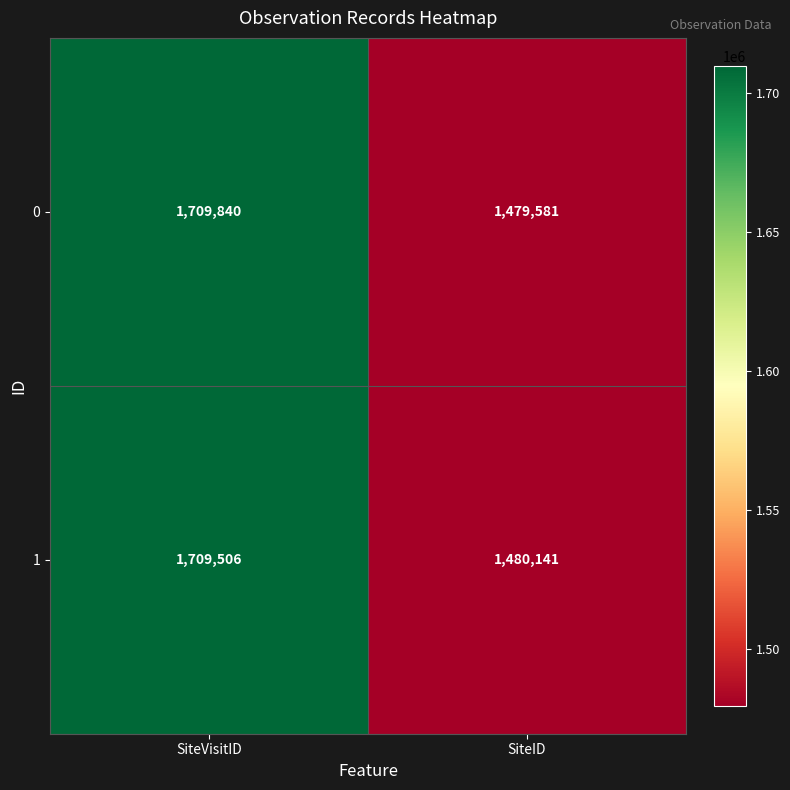

What is the difference between the highest and lowest values at SiteVisitID?

334